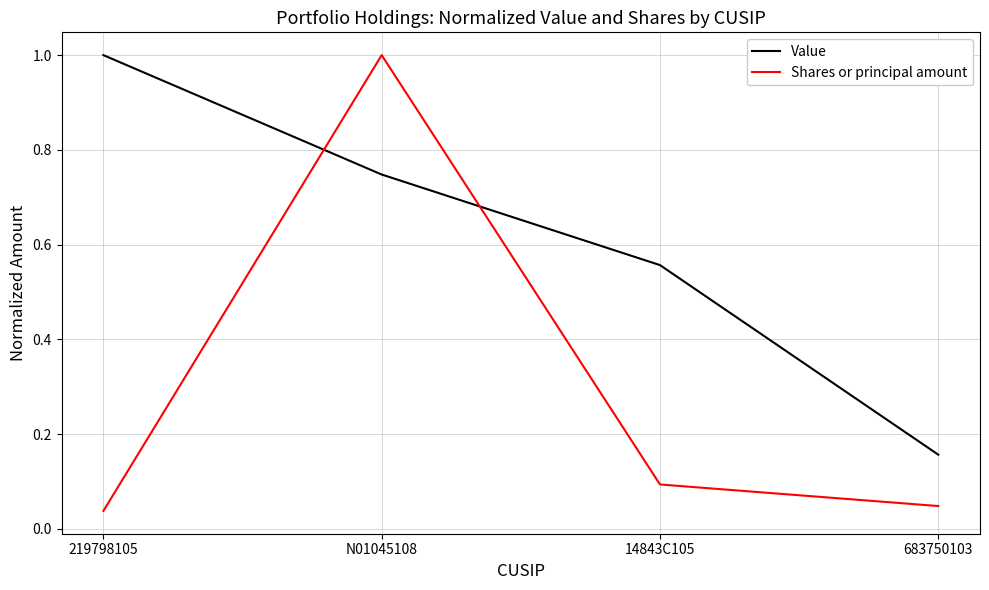

Between which two adjacent categories do Value and Shares or principal amount first intersect?

219798105 and N01045108